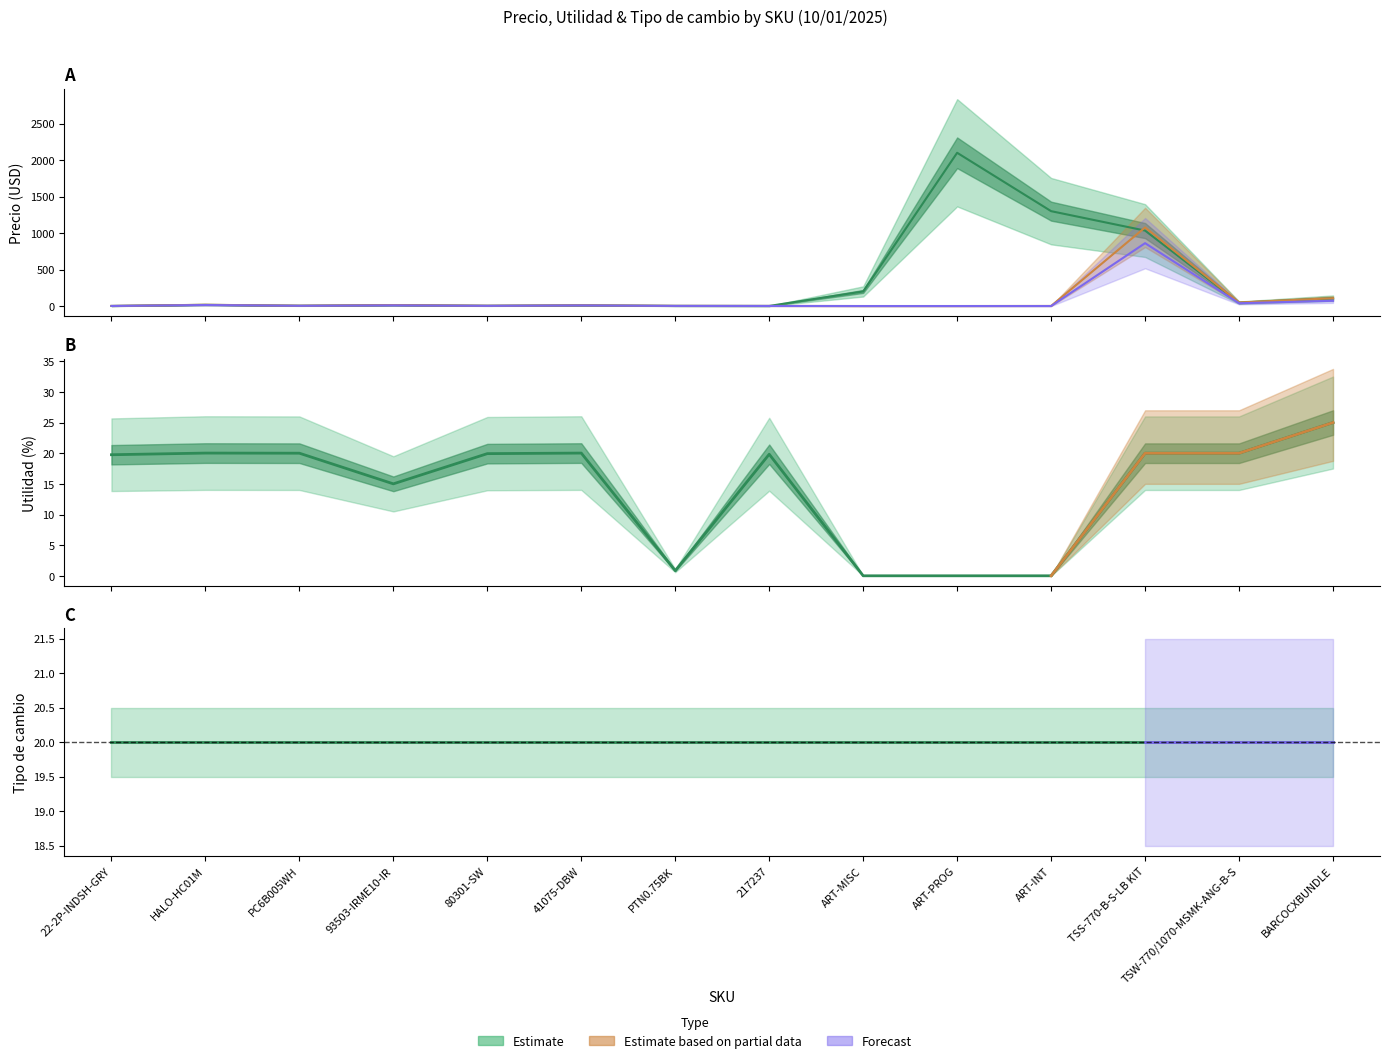

Is the value of Precio at HALO-HC01M greater than the value of MSCP at ART-MISC?

Yes